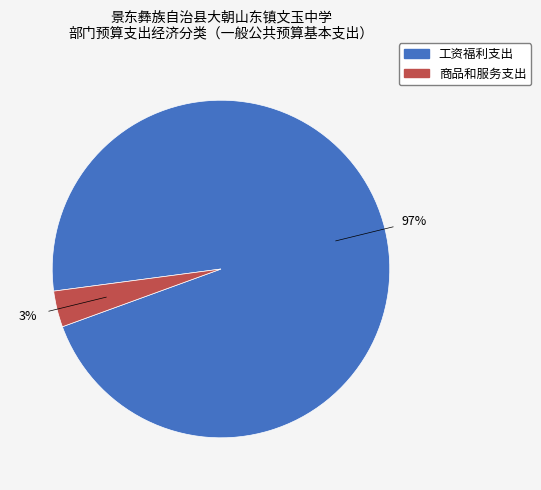

Do 工资福利支出 and 商品和服务支出 together represent more than half of the pie?

Yes